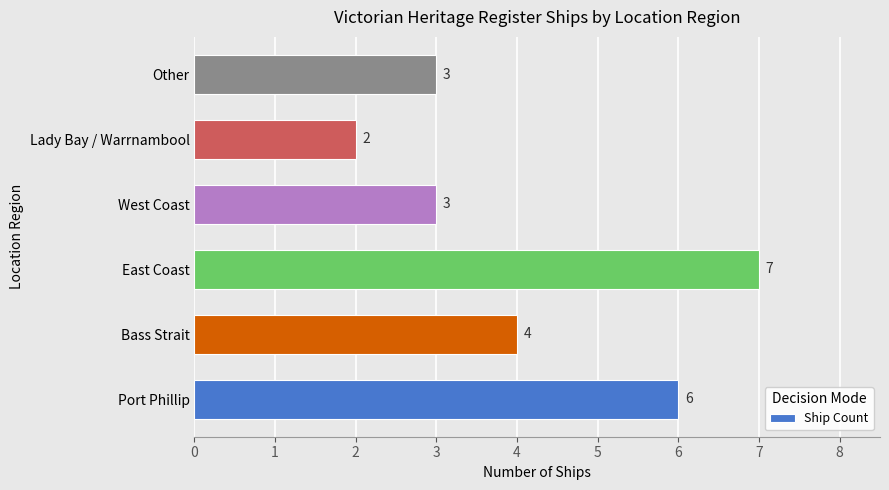

The value at Lady Bay / Warrnambool is 1. True or false?

False